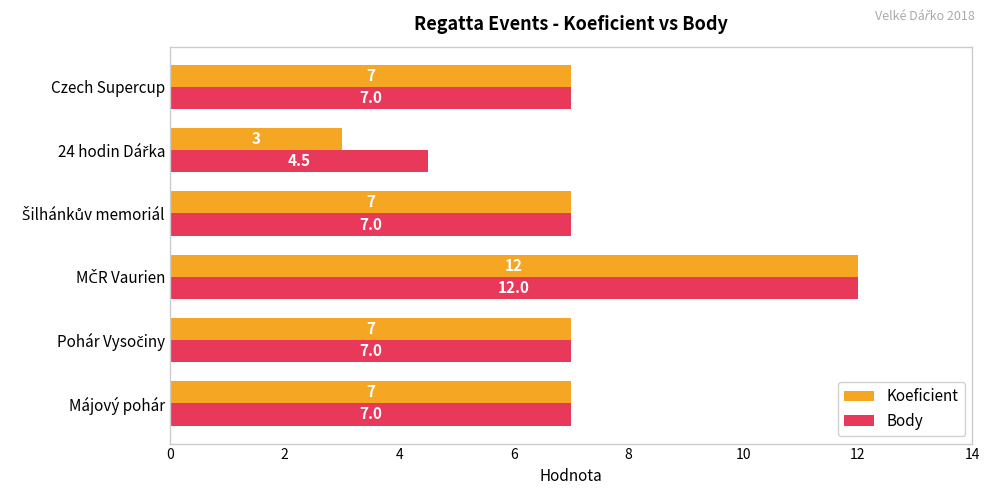

At how many categories does at least one series exceed 3?

6